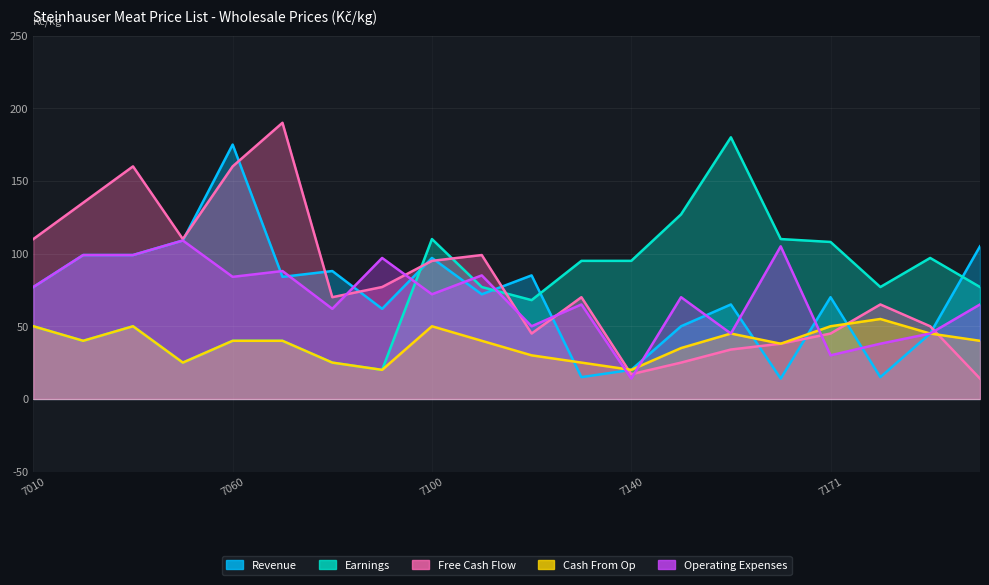

At which category does Revenue reach its first local valley?

7070